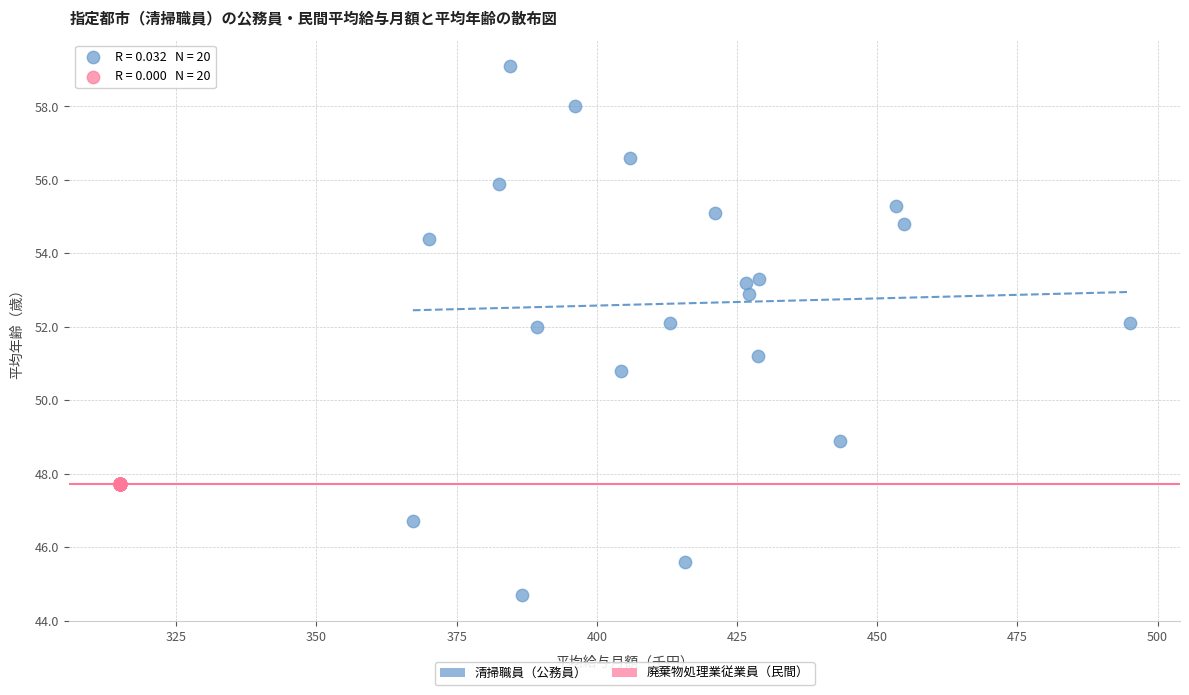

Which series reaches the minimum Y coordinate?

清掃職員（公務員）